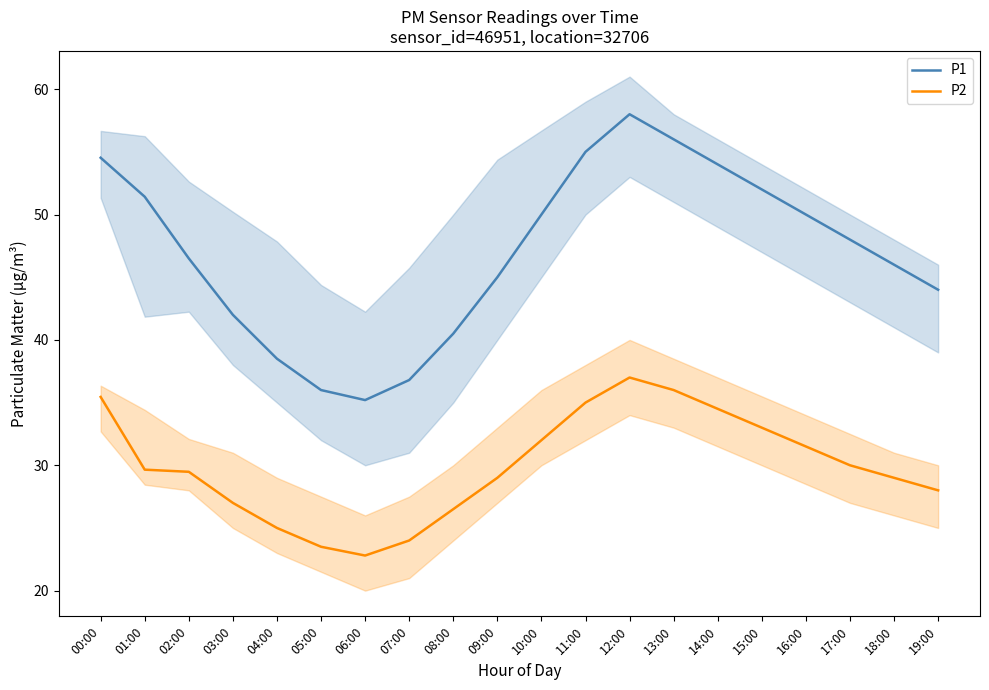

What is the average value of the P2 series?

29.9